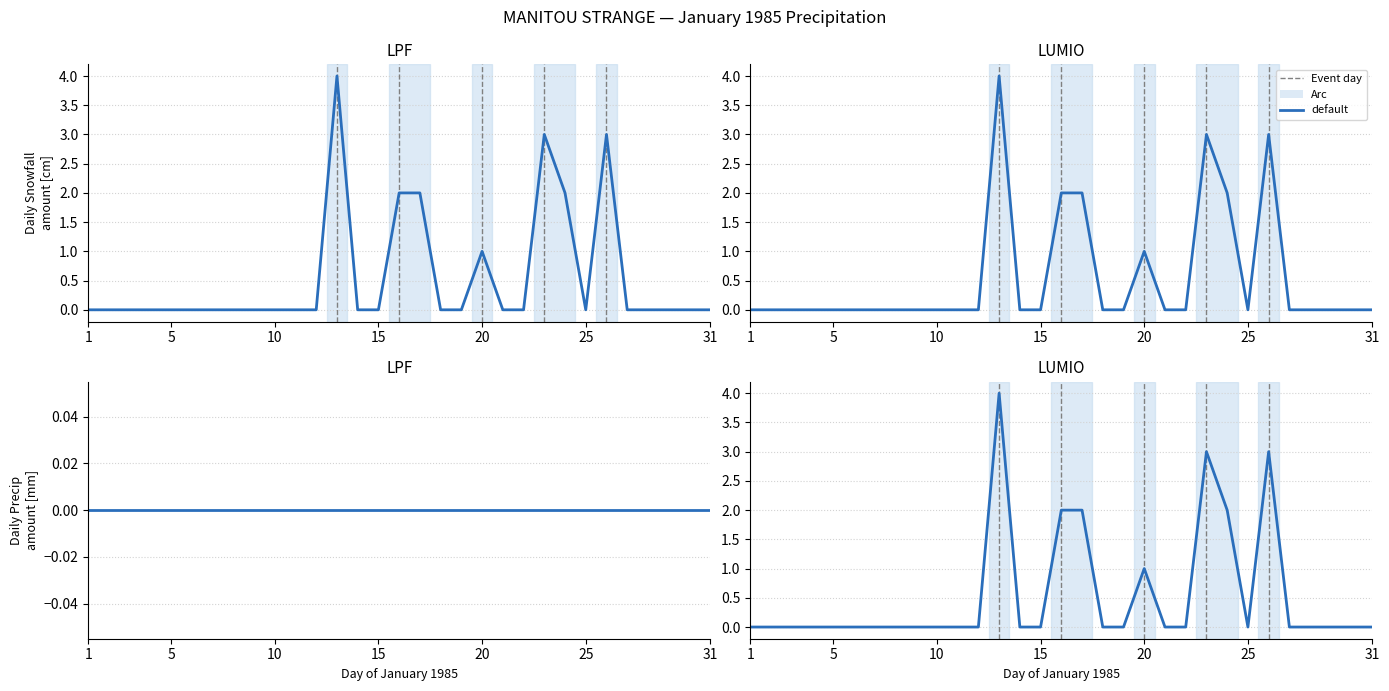

What is the maximum value for Total Snow (cm)?

4